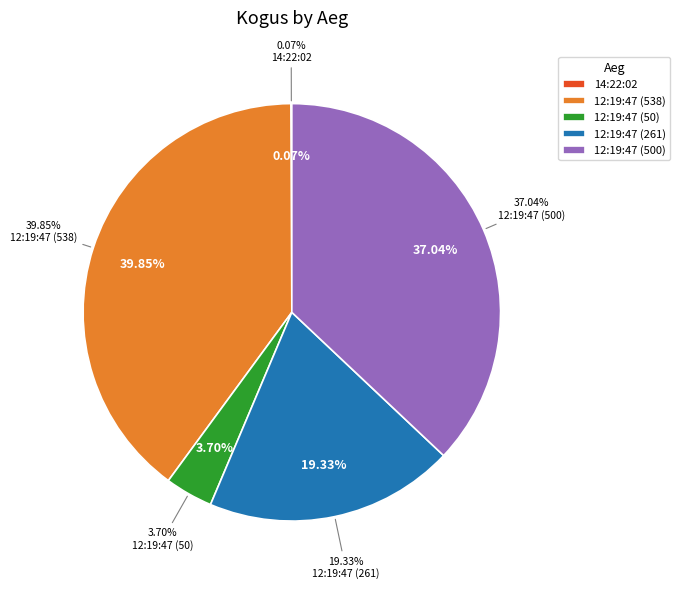

What is the change in value from 14:22:02 to 12:19:47 (50)?

+49